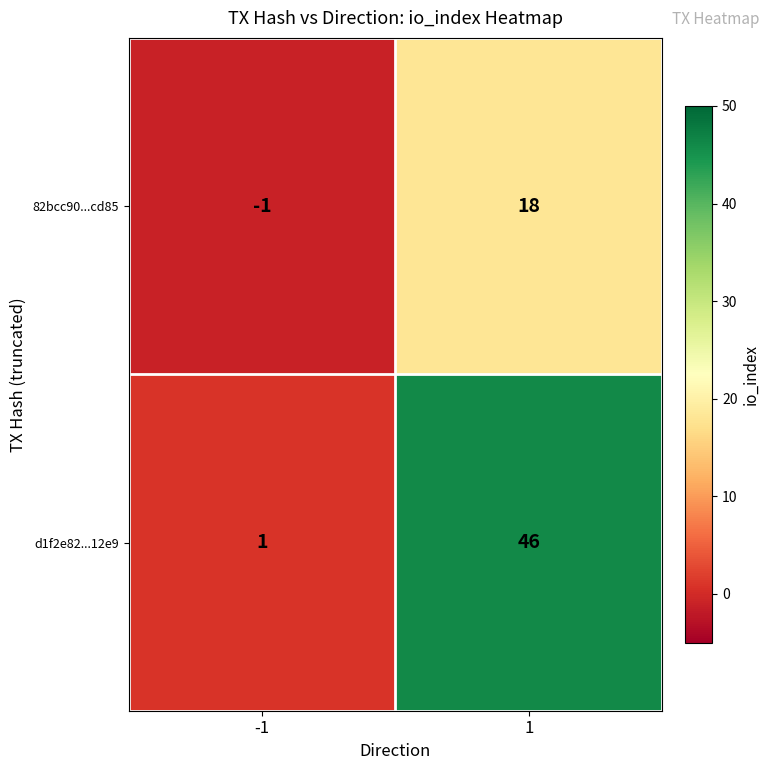

How many data points in d1f2e82...12e9 are less than 46?

1